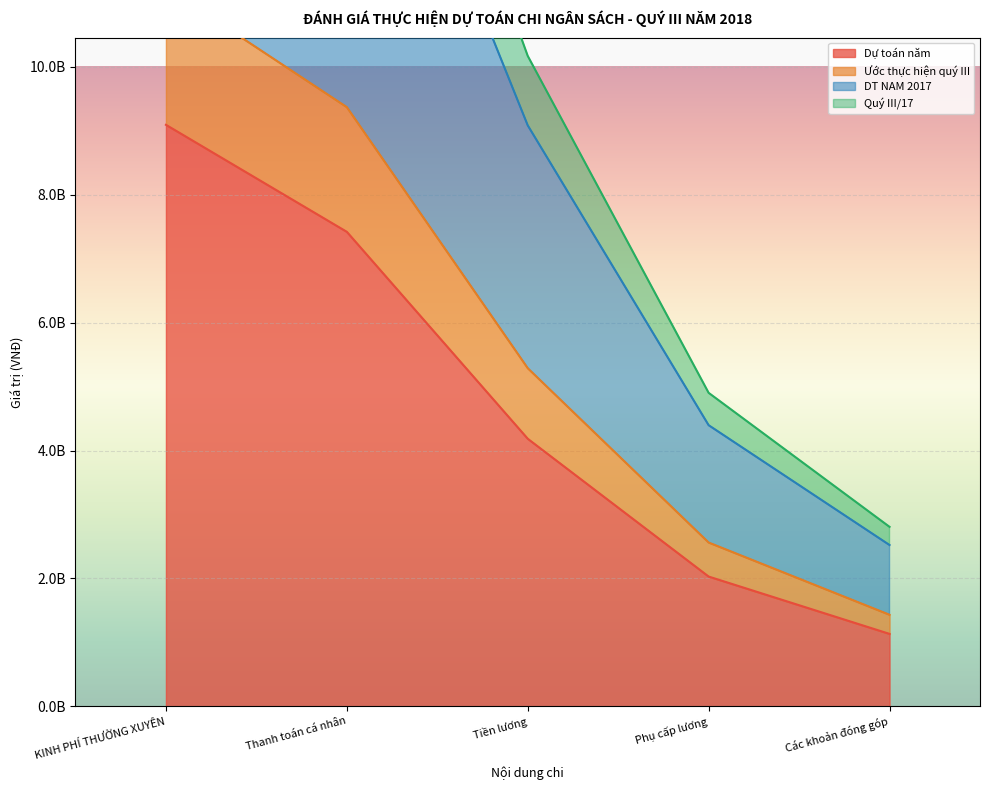

The Ước thực hiện quý III series shows 1431400733 at Các khoản đóng góp. True or false?

True